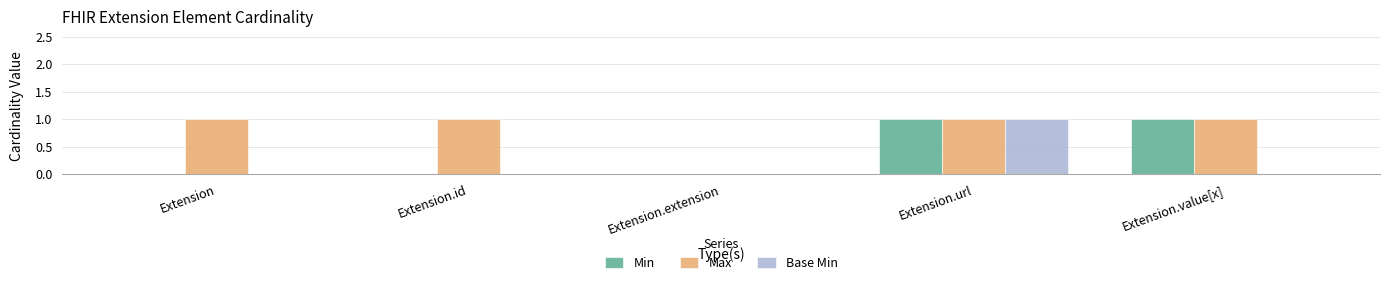

Reading left to right, what are all the values shown in this chart?

Min: Extension=0	Extension.id=0	Extension.extension=0	Extension.url=1	Extension.value[x]=1
Max: Extension=1	Extension.id=1	Extension.extension=0	Extension.url=1	Extension.value[x]=1
Base Min: Extension=0	Extension.id=0	Extension.extension=0	Extension.url=1	Extension.value[x]=0